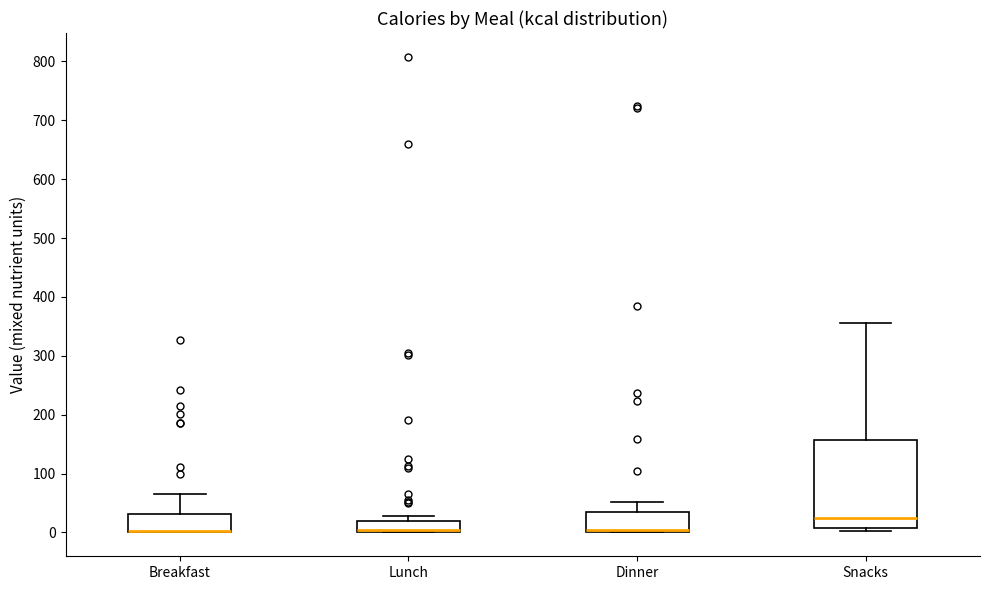

Where does the upper whisker of the box for Snacks end on the y-axis? The values are not printed on the chart, so give them approximately, as read against the axis.

360